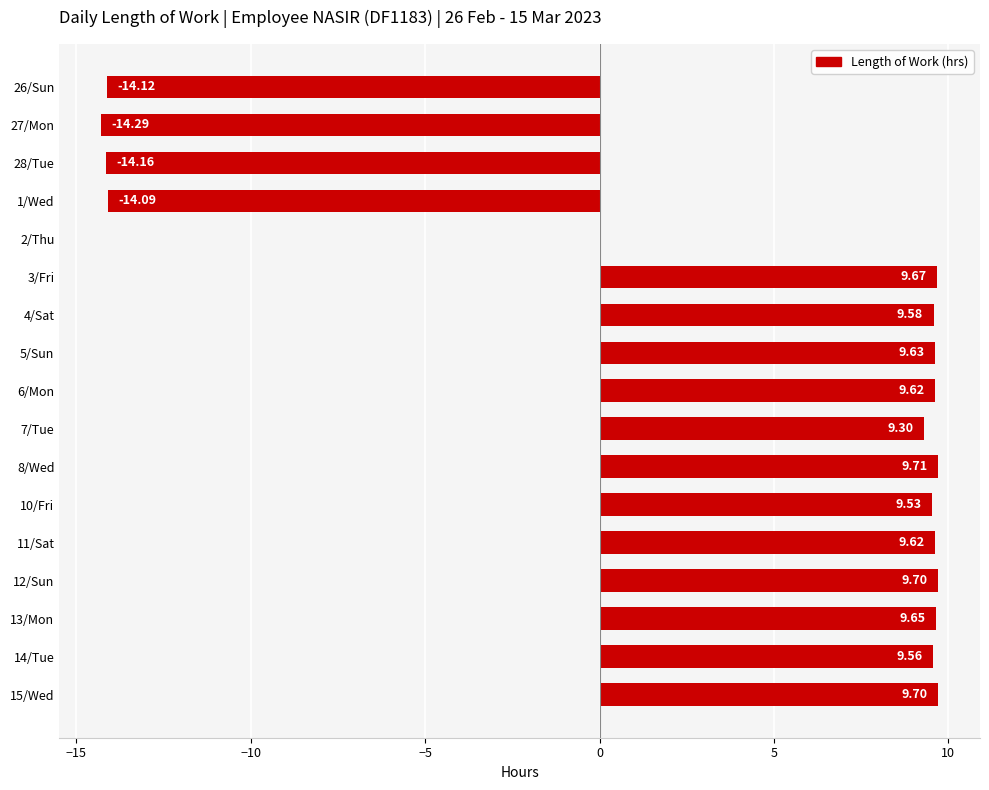

What is the sum of all values?

58.6